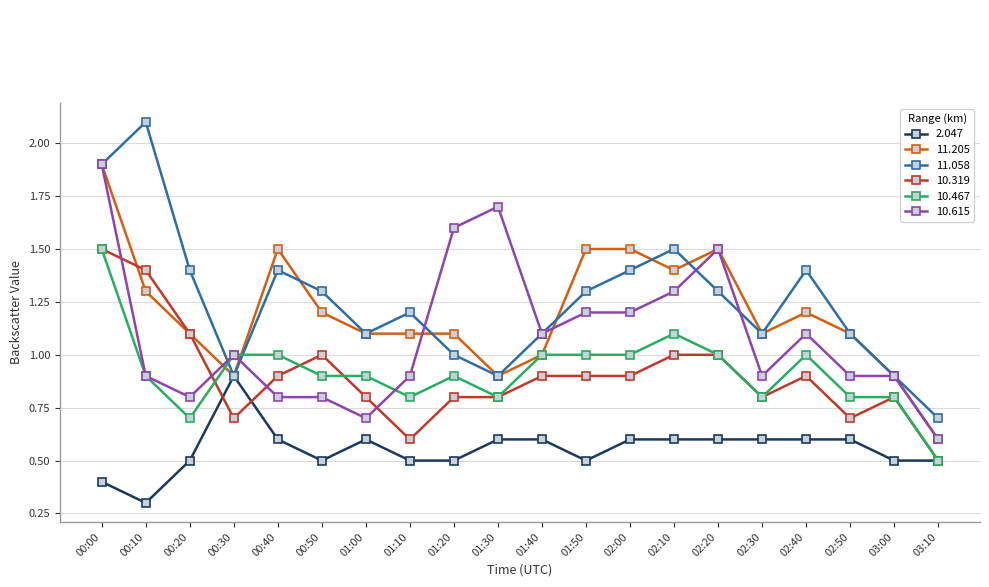

Which series changed the most between 01:30 and 02:30?

10.615